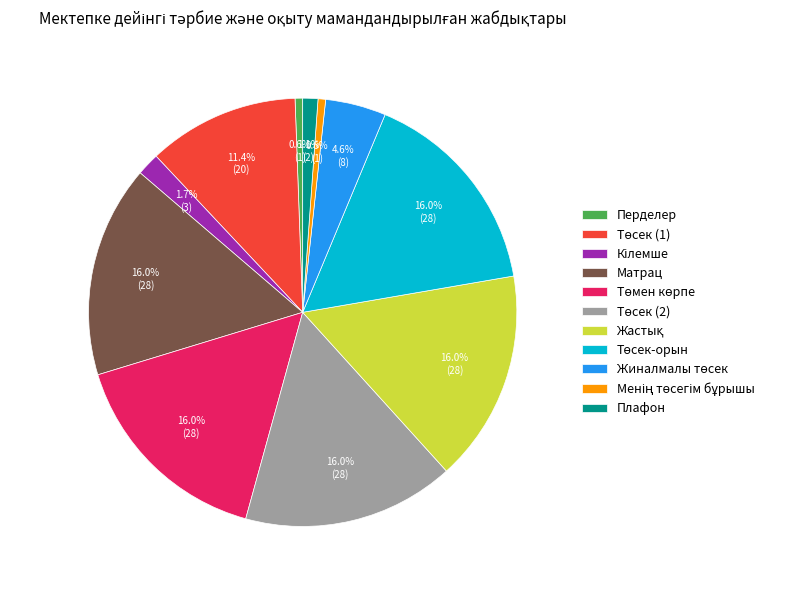

How much of the chart is everything except Матрац?

84.0%